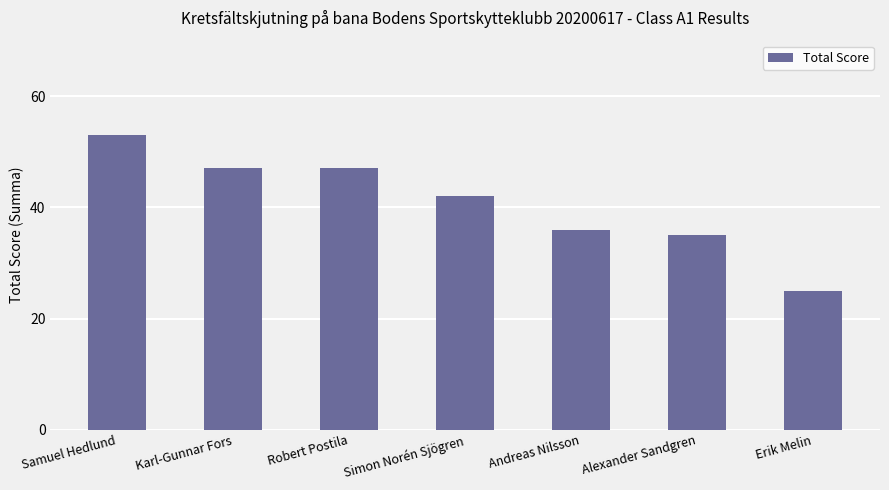

The value at Robert Postila is 83. True or false?

False